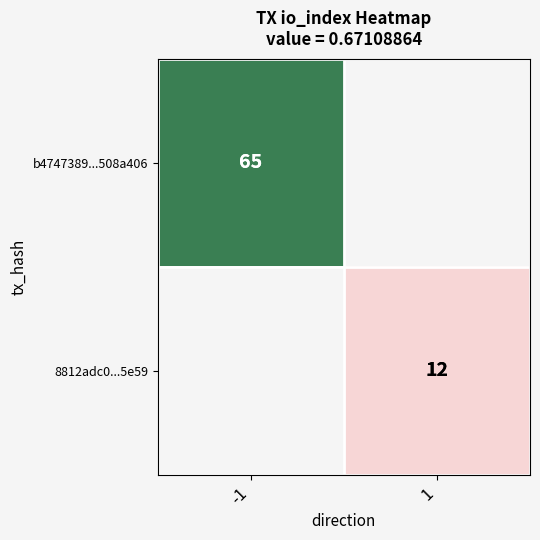

The value of b4747389...508a406 at -1 is 65. True or false?

True